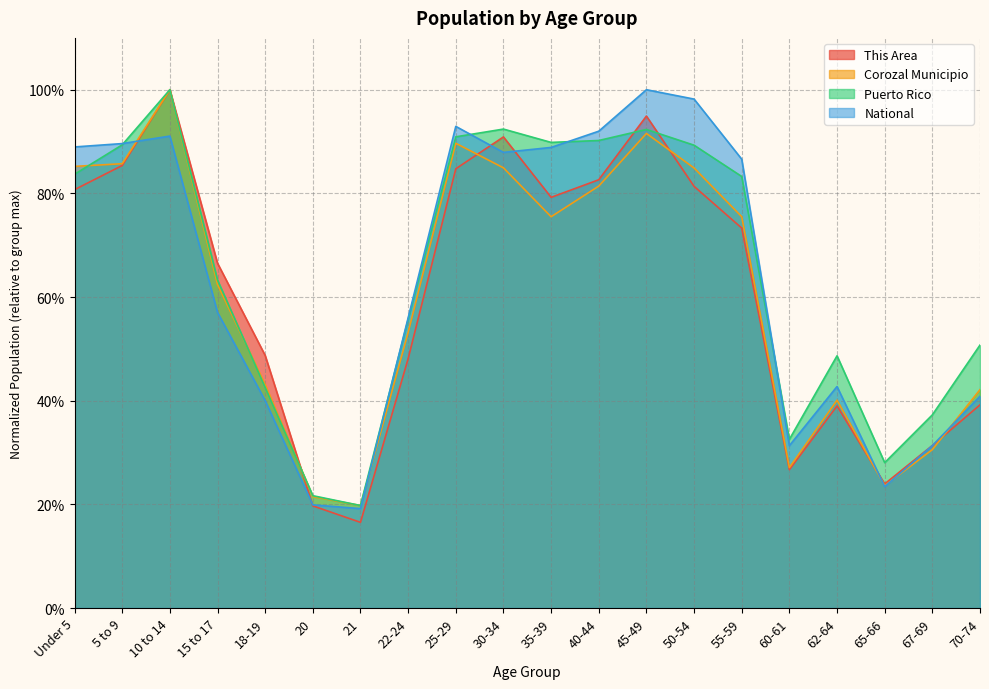

What is the difference between the second highest and minimum values in the This Area series?

0.8